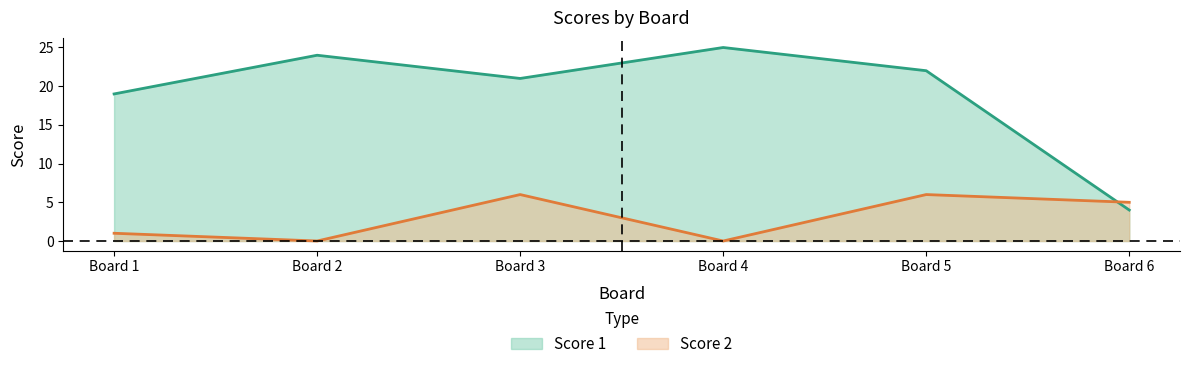

In Score 2, how many points are higher than both neighbors (excluding endpoints)?

2